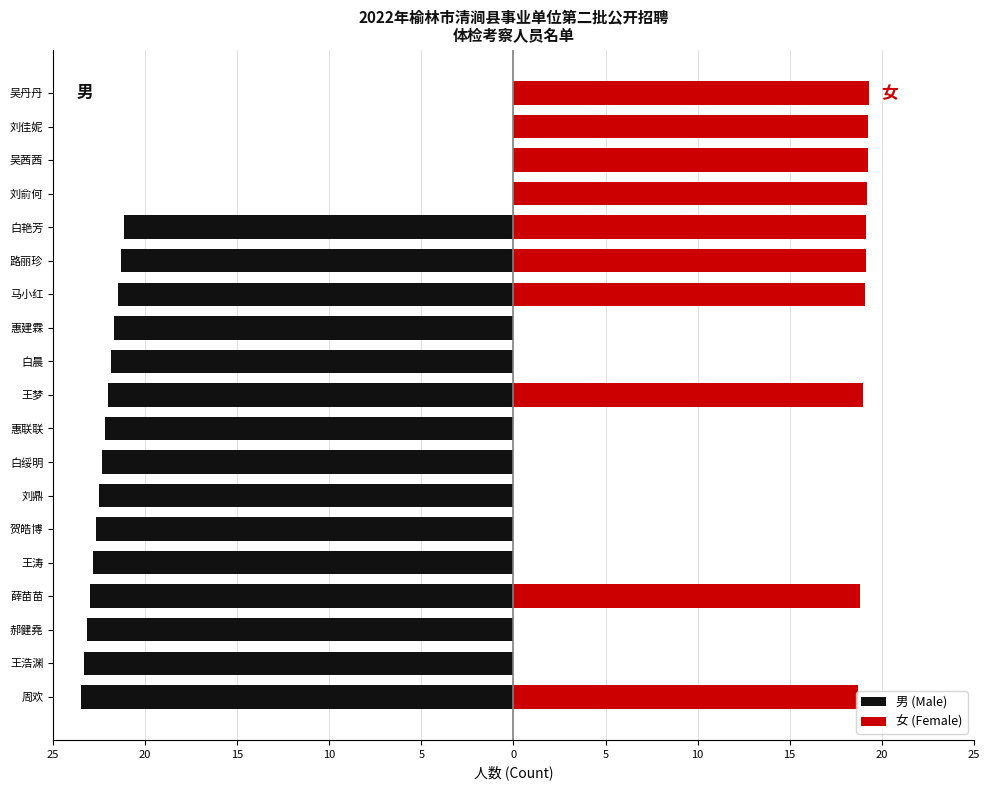

Between 王浩渊 and 刘俞何, which is larger?

刘俞何